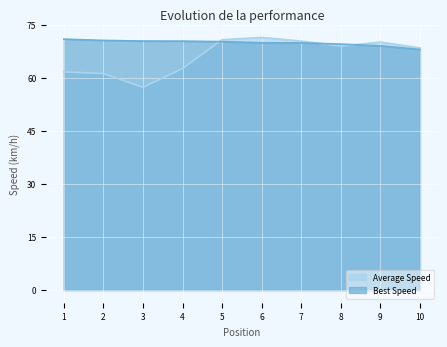

Rank the series at 1 from lowest to highest value.

Average Speed, Best Speed